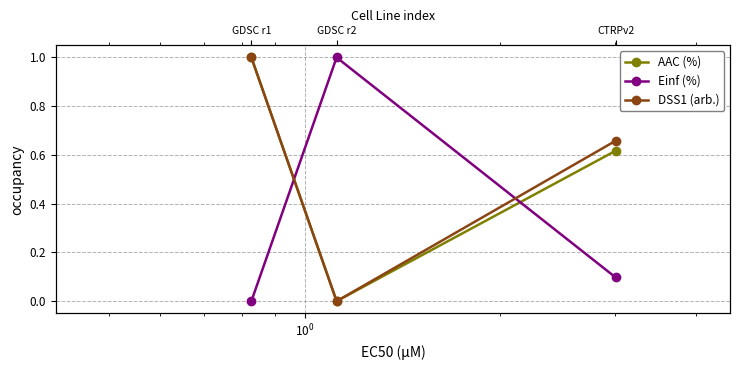

How many categories are shown in the chart?

3